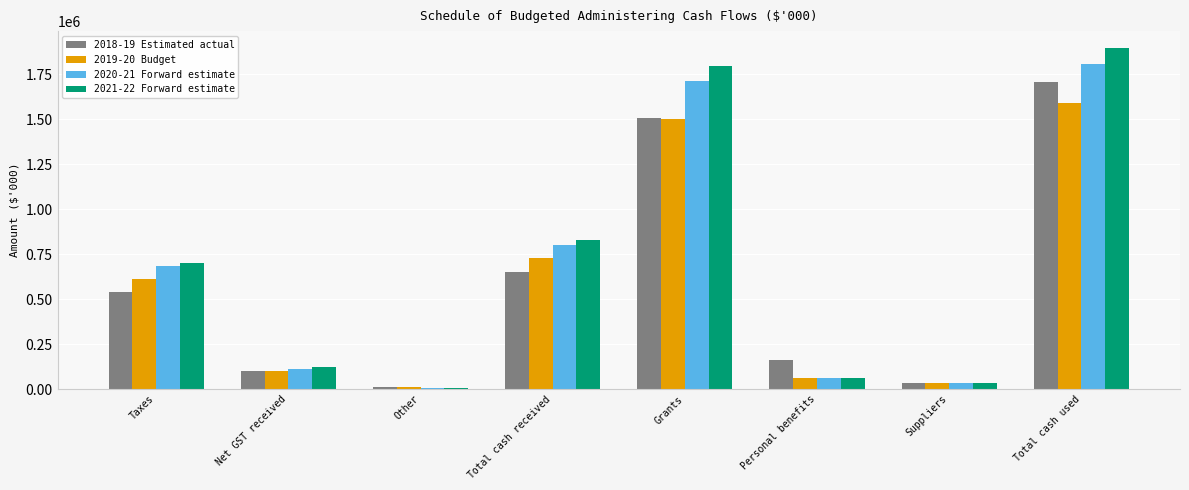

What is the sum of the 2020-21 Forward estimate values at Grants and Personal benefits?

1775508